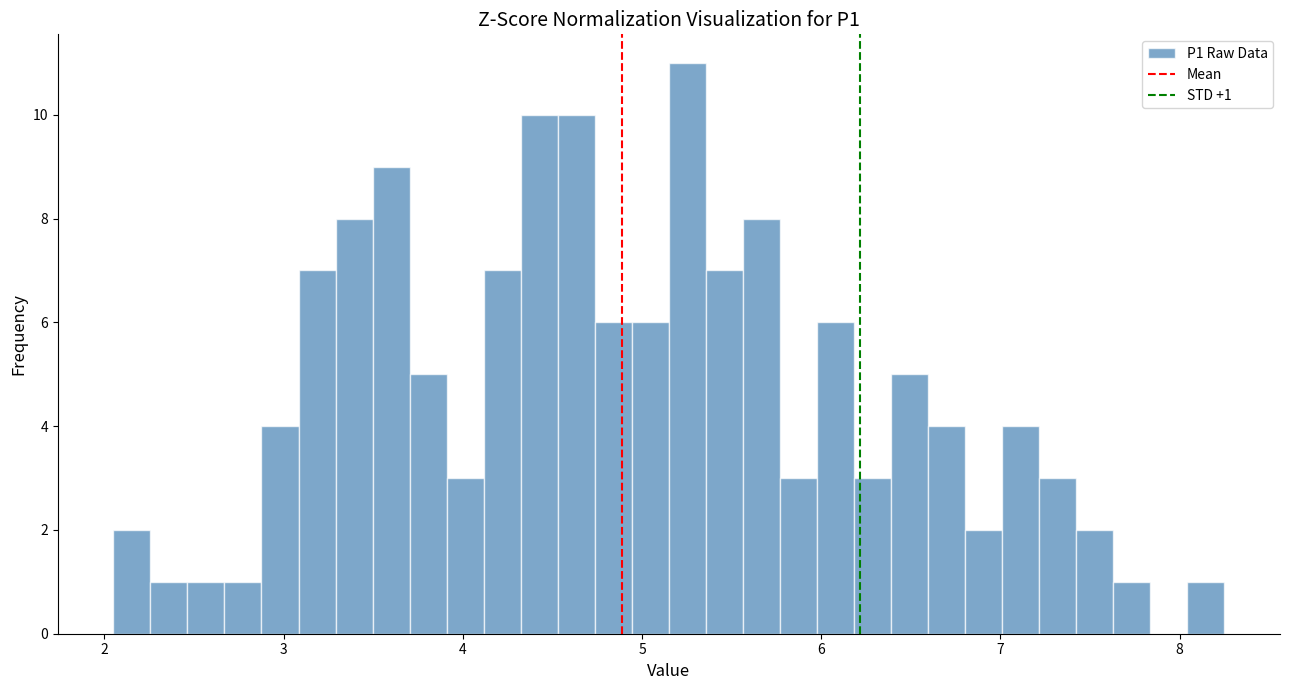

Around what value on the x-axis is the tallest bar? Give the approximate position of its centre, as read against the axis.

5.3